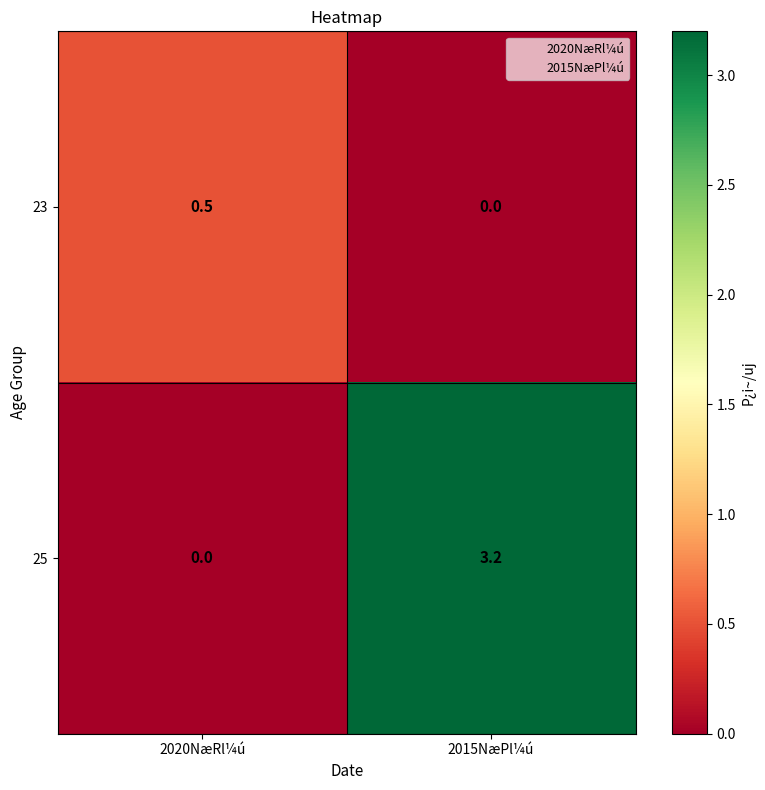

How many positive values does the 25 series have?

1